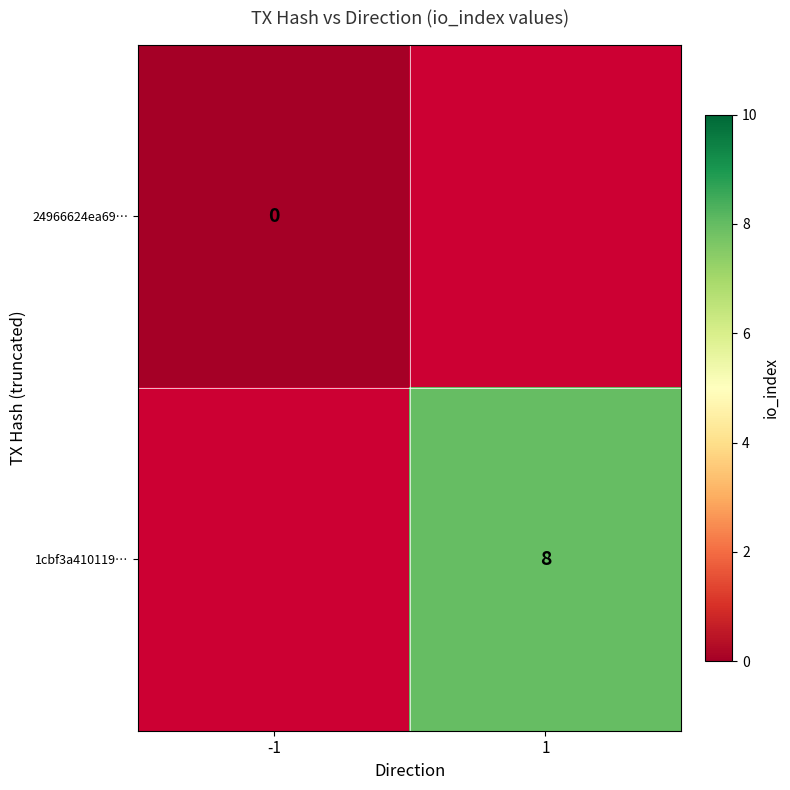

The 1cbf3a410119… series shows 5 at 1. True or false?

False